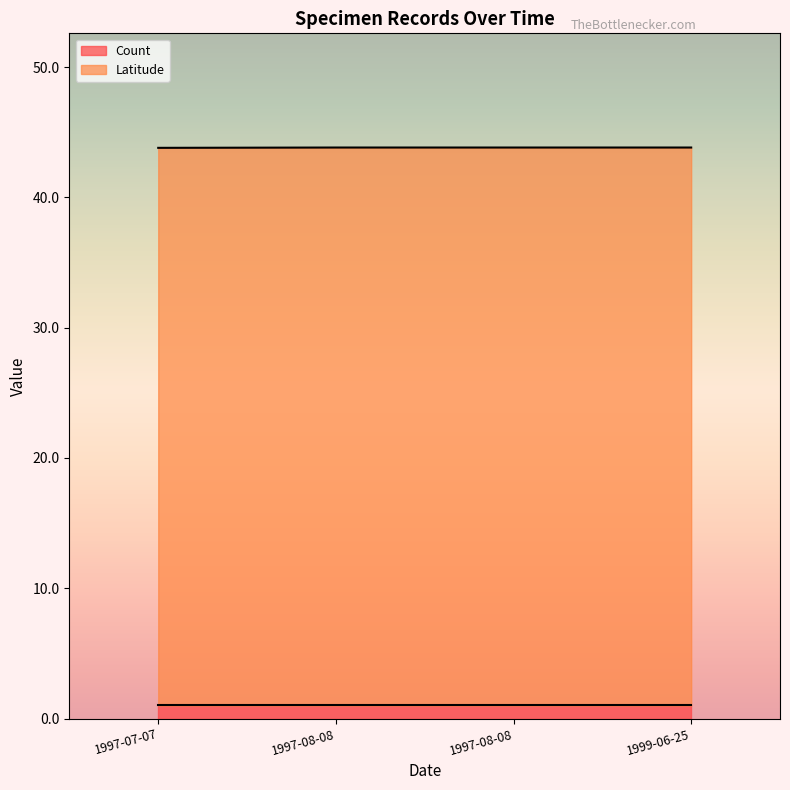

Reading right to left, extract all data points from this chart.

Count: 1.0	1.0	1.0	1.0
Latitude: 42.8	42.8	42.8	42.8